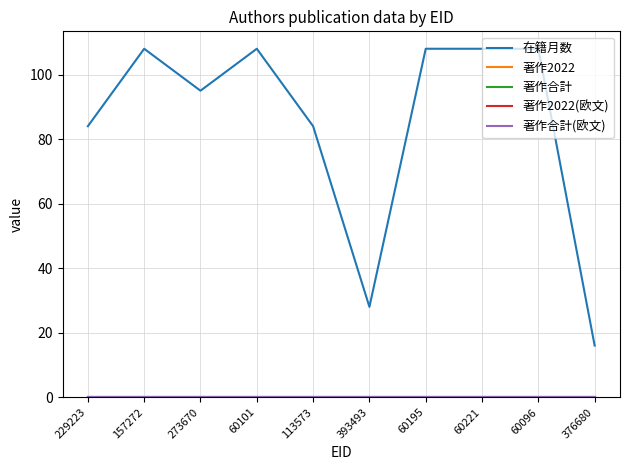

List the series in order of their peak value, lowest first.

著作2022, 著作合計, 著作2022(欧文), 著作合計(欧文), 在籍月数